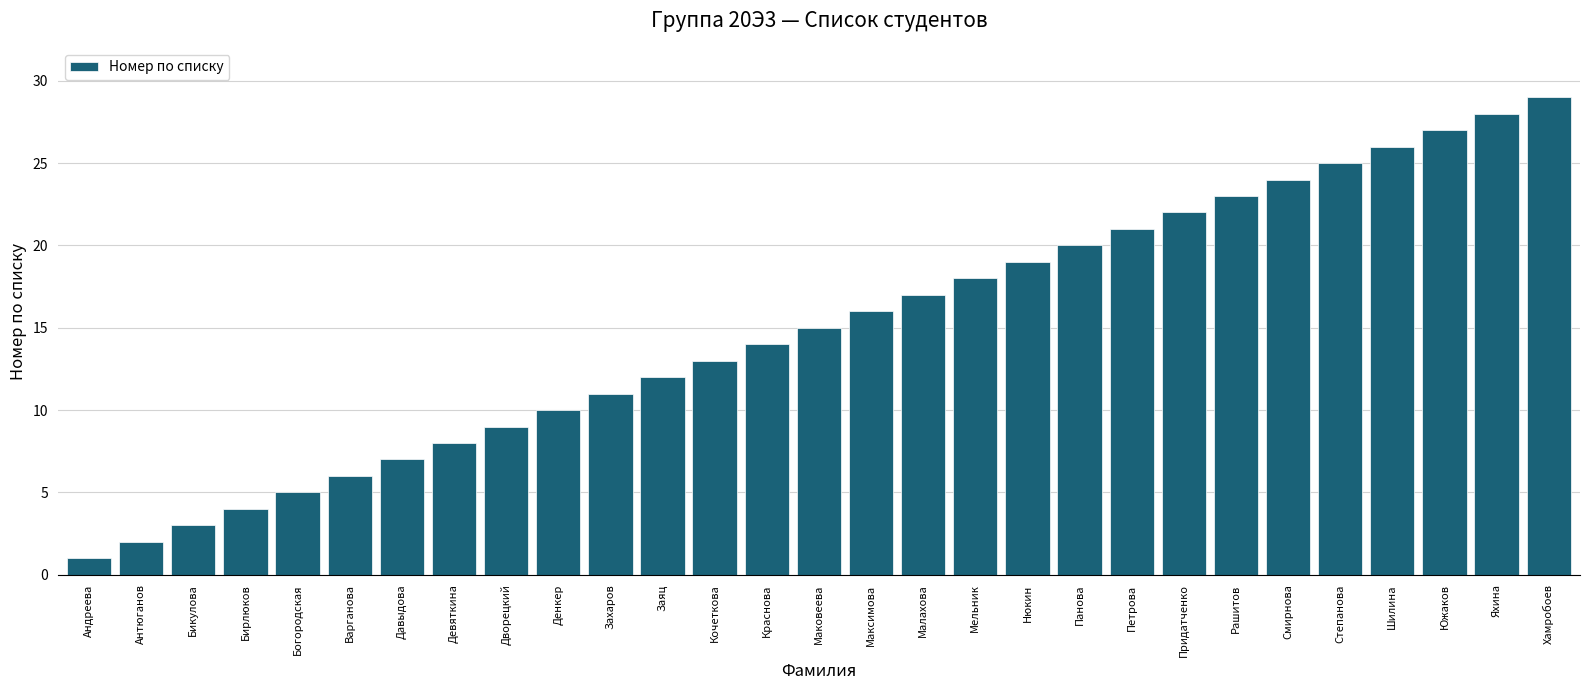

What is the label of the 2nd bar from the right?

Яхина